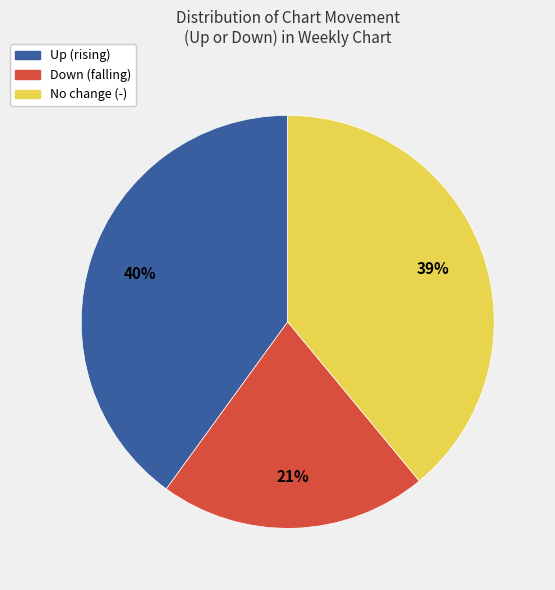

To the nearest percent, what is the average slice percentage?

33%